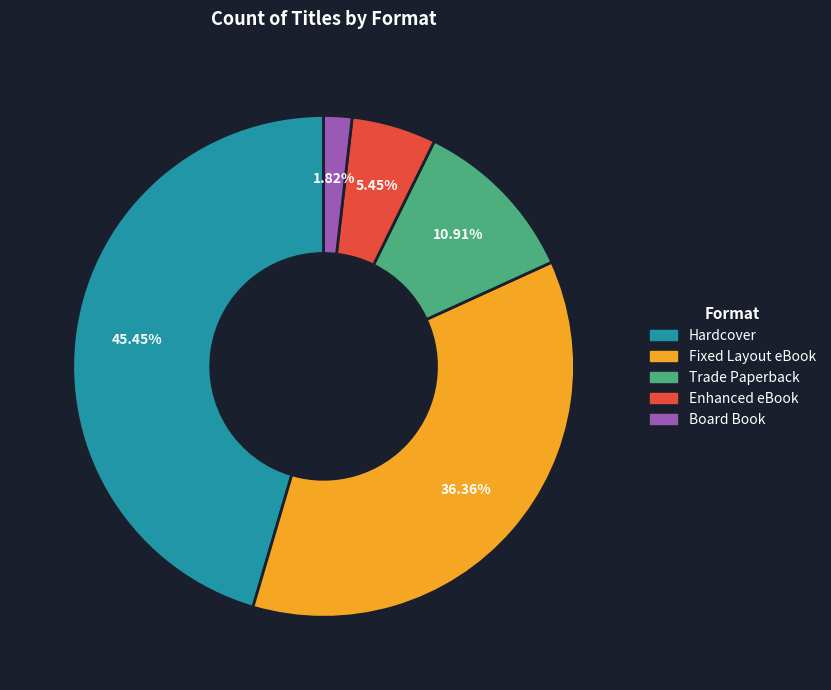

What percentage is the Hardcover slice, to the nearest percent?

45%